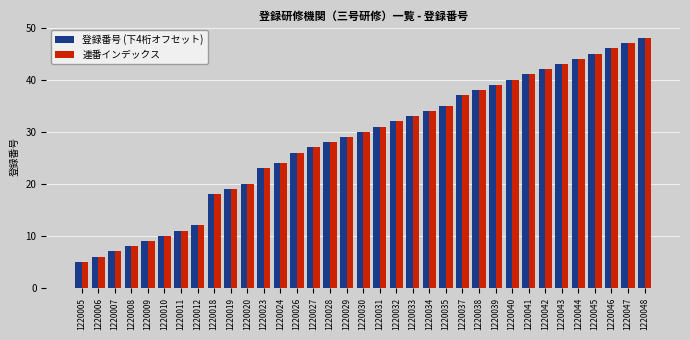

Reading left to right, list all the values displayed in this chart.

登録番号 (下4桁オフセット): 5	6	7	8	9	10	11	12	18	19	20	23	24	26	27	28	29	30	31	32	33	34	35	37	38	39	40	41	42	43	44	45	46	47	48
連番インデックス: 5	6	7	8	9	10	11	12	18	19	20	23	24	26	27	28	29	30	31	32	33	34	35	37	38	39	40	41	42	43	44	45	46	47	48